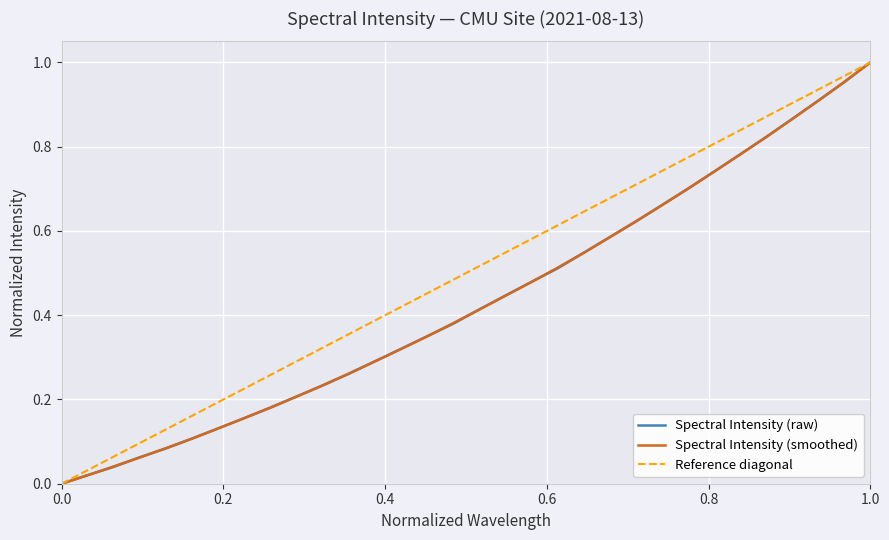

At which category does the chart reach its peak across all series?

1.0